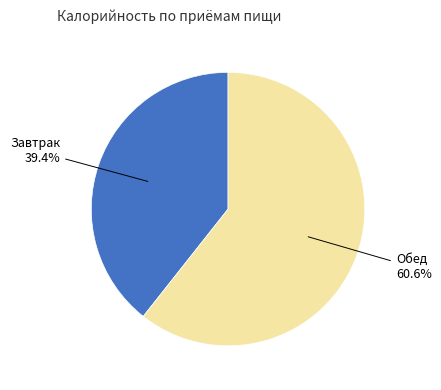

How many segments does this pie chart have?

2